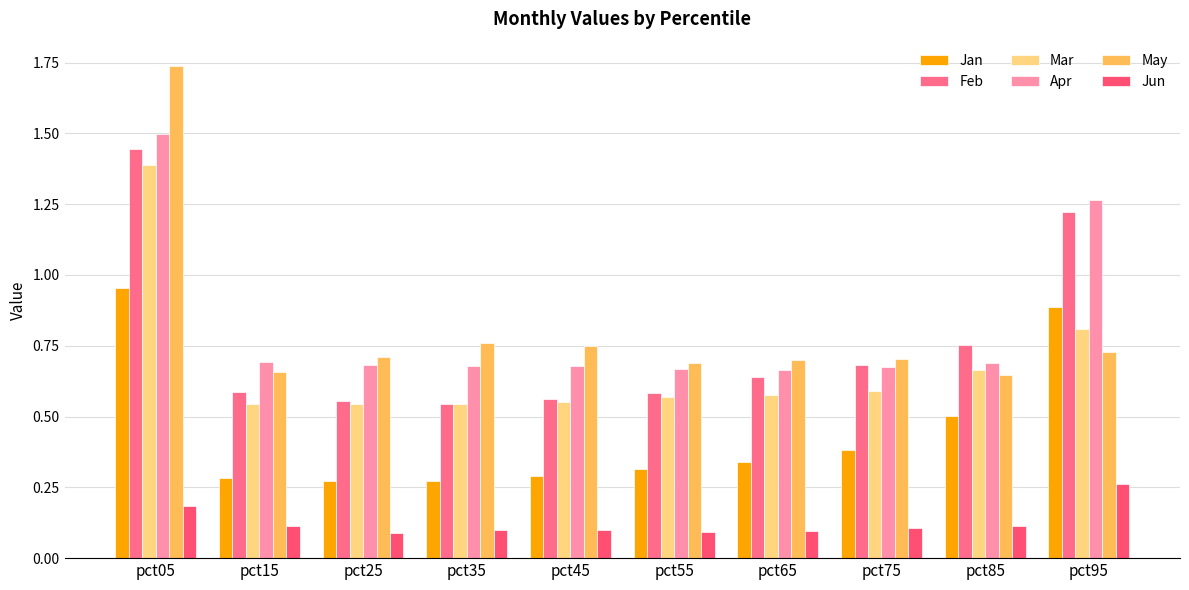

Is it true that Jan equals 0.3 at pct35?

True